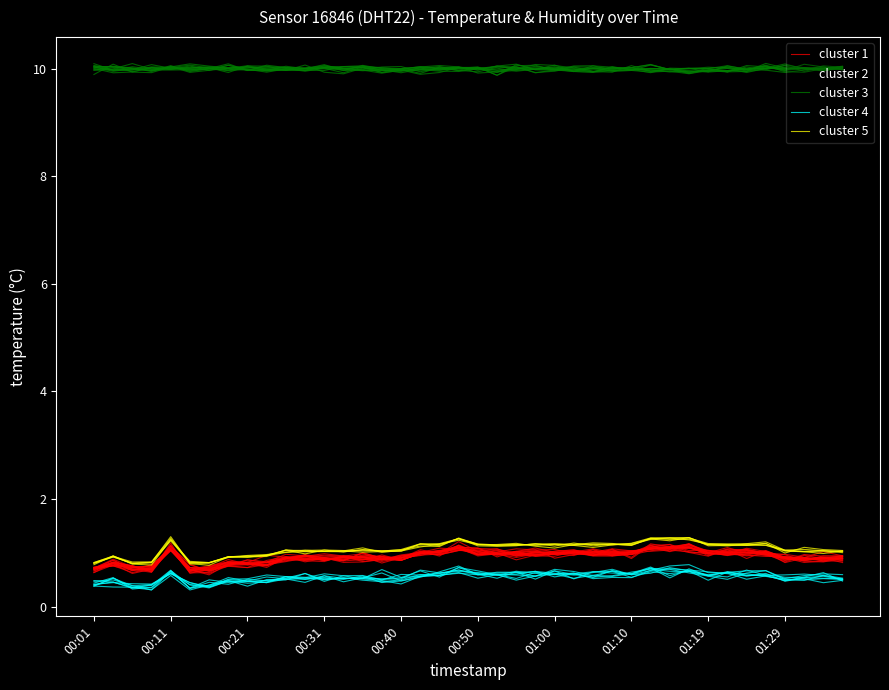

How many distinct data groups are displayed?

5